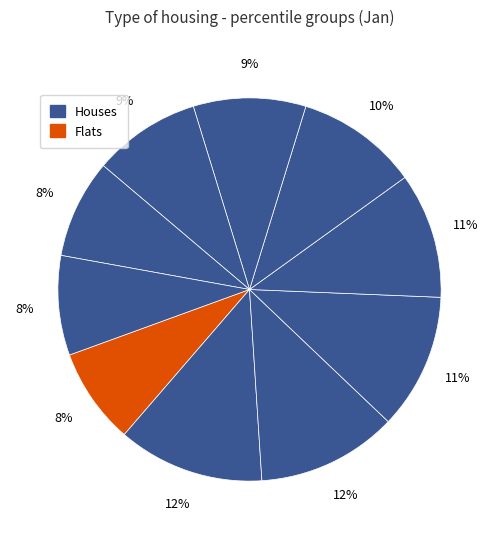

How many segments does this pie chart have?

10